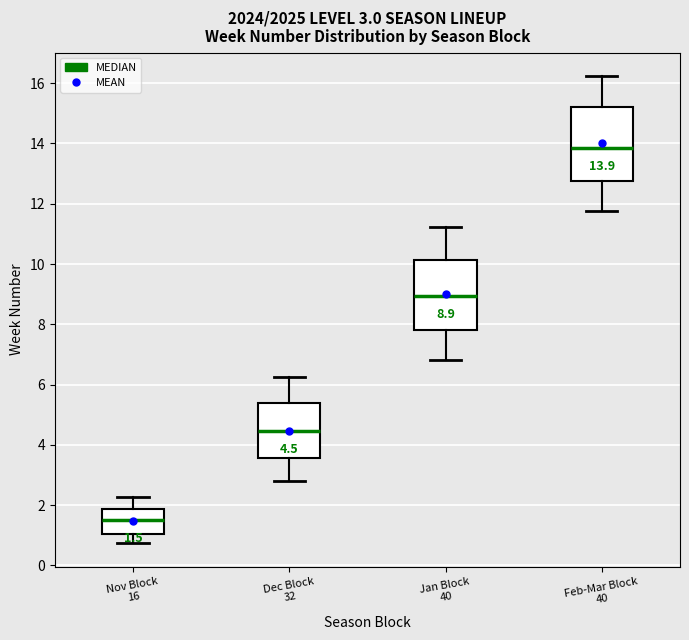

Which box's median line is the highest?

Feb-Mar Block 40